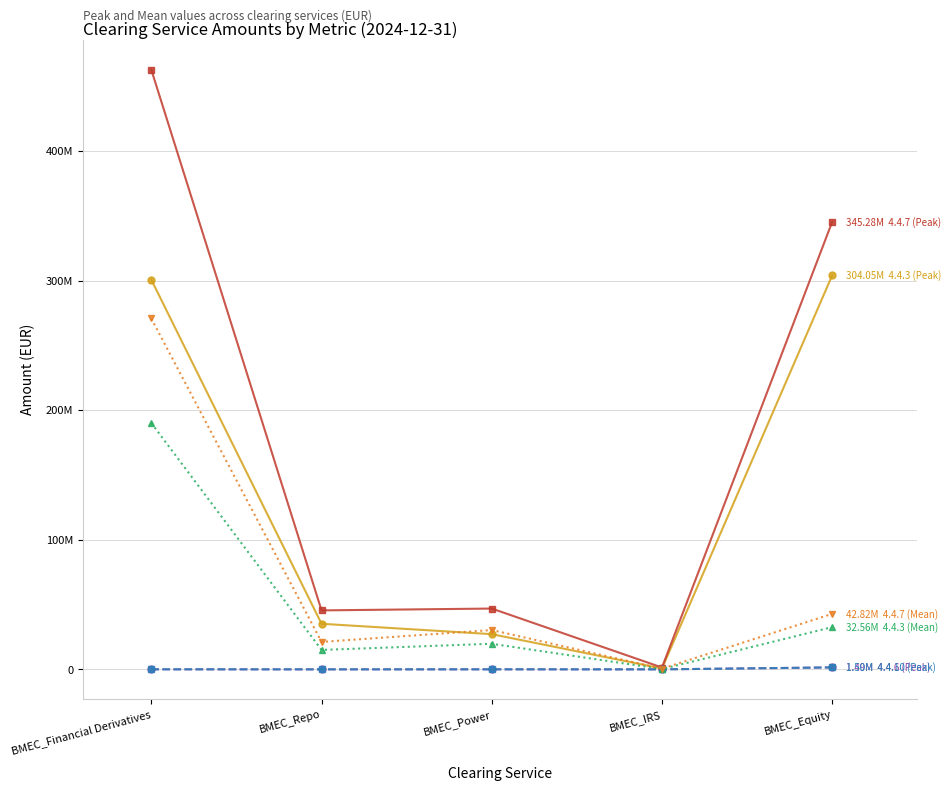

Is this an area chart (filled region under the line)?

No